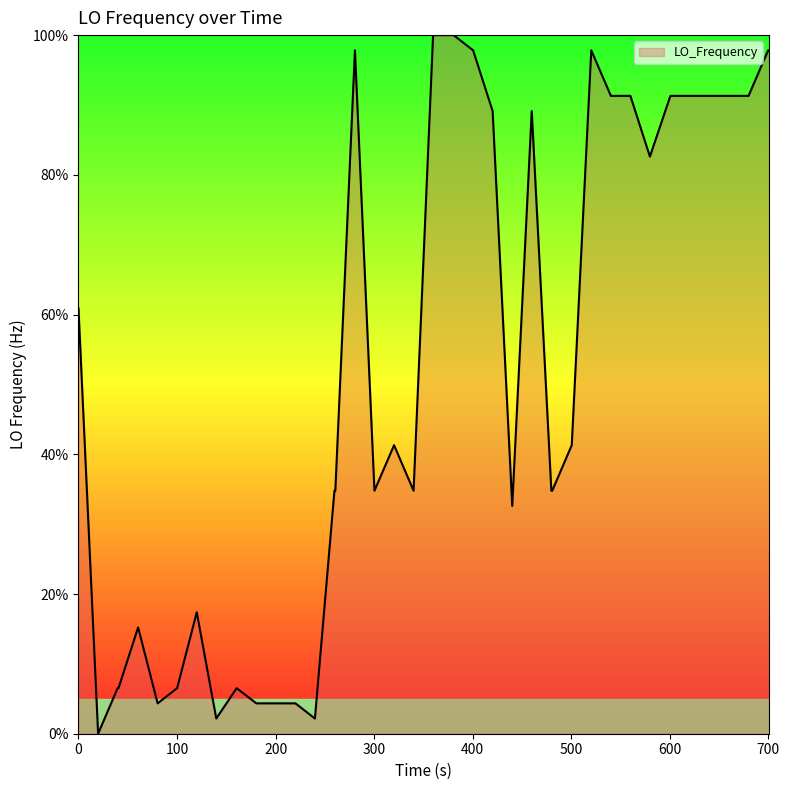

What is the difference between the maximum and minimum values?

100.0